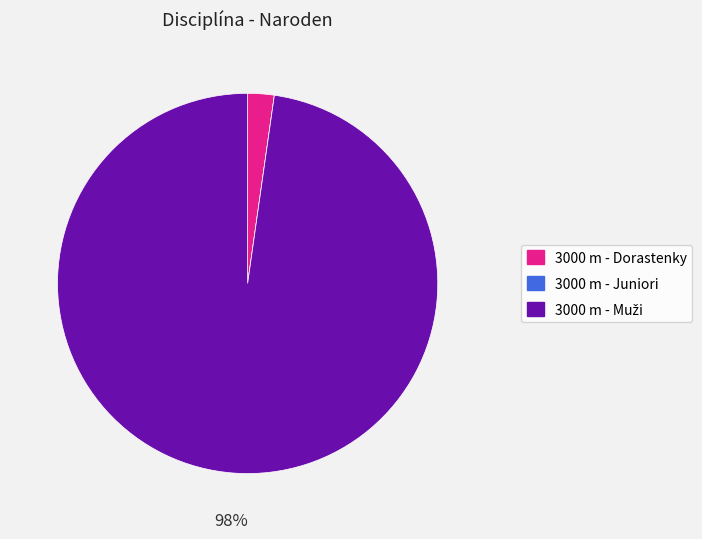

Does any single category account for the majority?

Yes